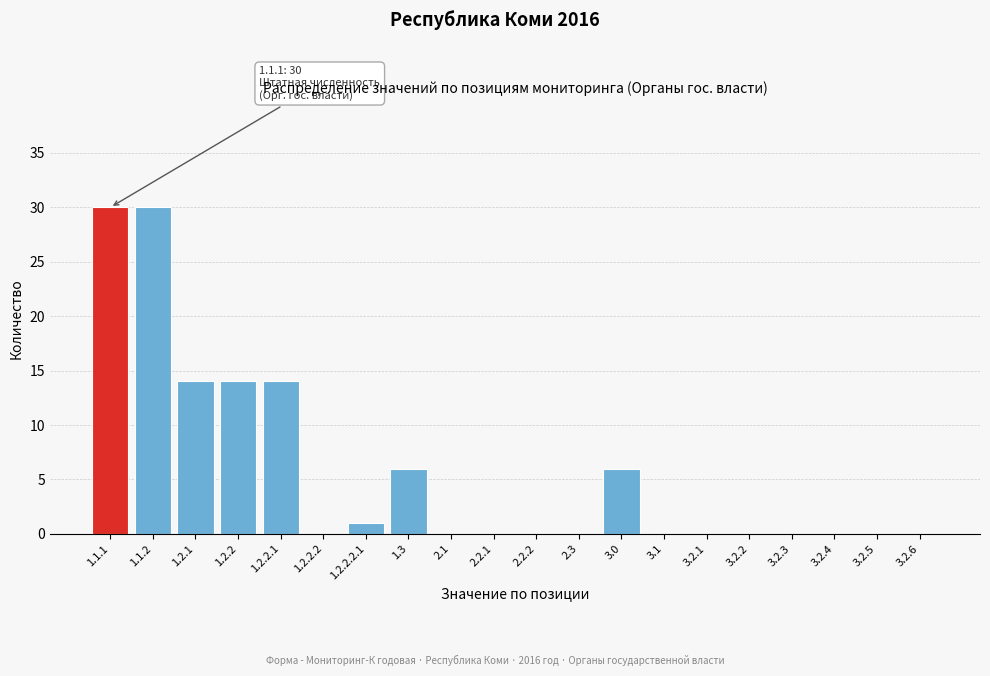

Reading right to left, list all the values displayed in this chart.

3.2.6=0	3.2.5=0	3.2.4=0	3.2.3=0	3.2.2=0	3.2.1=0	3.1=0	3.0=6	2.3=0	2.2.2=0	2.2.1=0	2.1=0	1.3=6	1.2.2.2.1=1	1.2.2.2=0	1.2.2.1=14	1.2.2=14	1.2.1=14	1.1.2=30	1.1.1=30